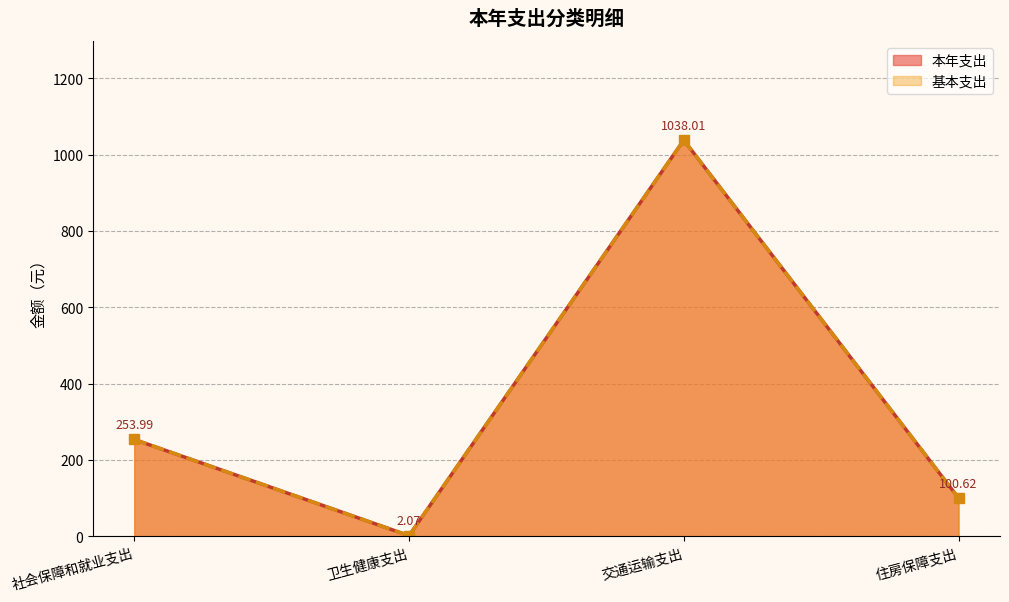

List the series in order of their peak value, lowest first.

本年支出, 基本支出